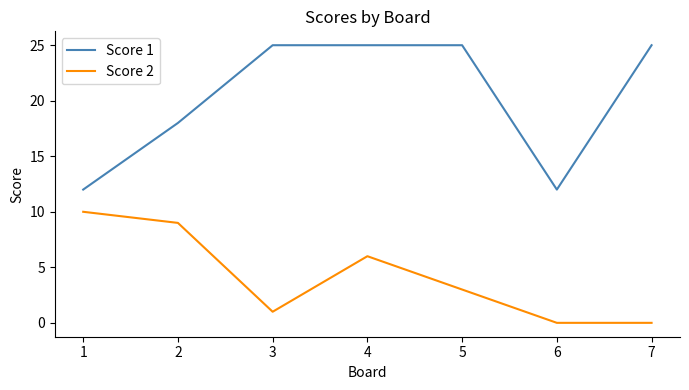

Which series changed the most between 1 and 5?

Score 1